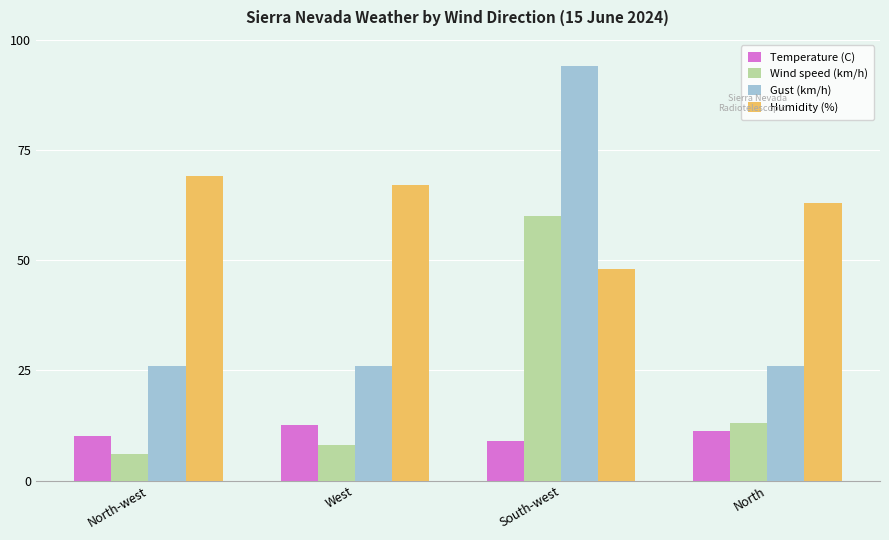

Which series has the largest range (max minus min)?

Gust (km/h)